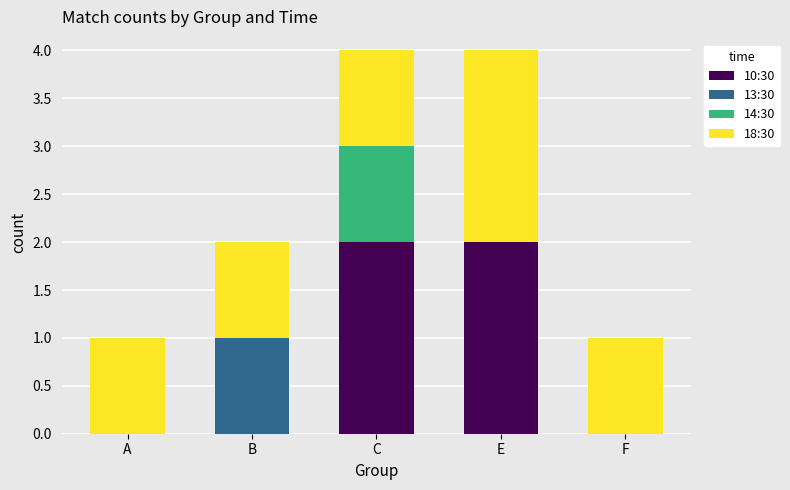

True or false: 10:30 has a value of -1 at F.

False